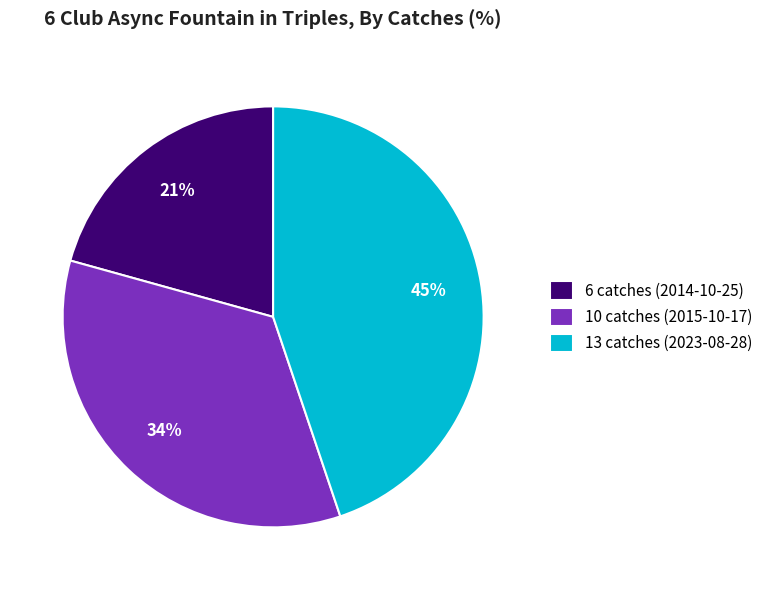

To the nearest percent, what portion does 13 catches (2023-08-28) represent?

45%